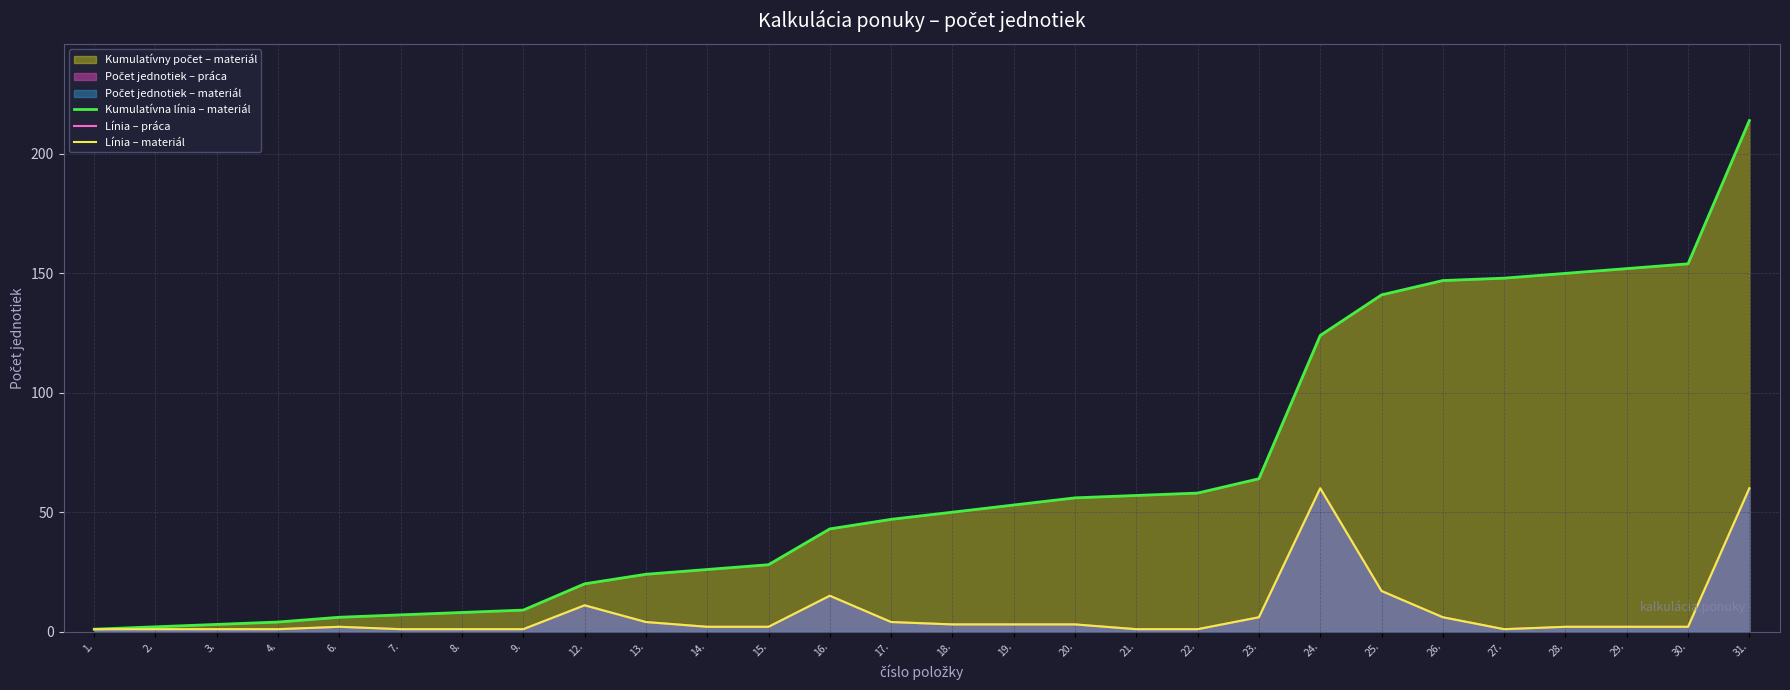

Where does the Línia – práca series first go above 2?

12.